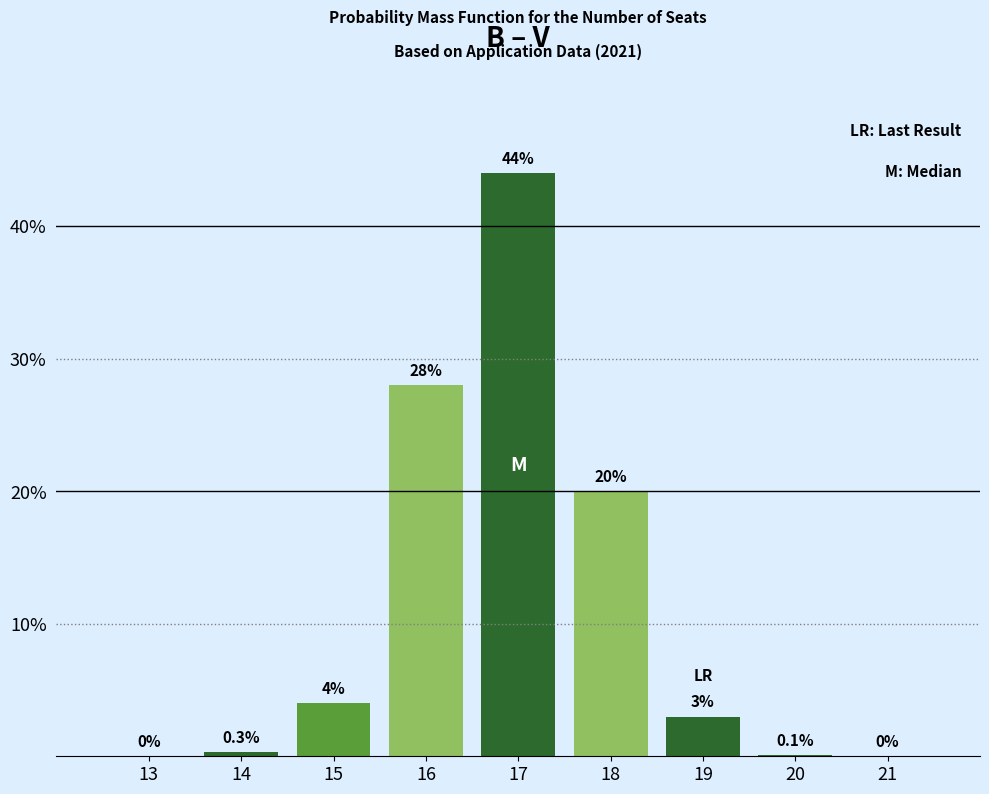

Reading left to right, list all the values displayed in this chart.

13=0.0	14=0.3	15=4.0	16=28.0	17=44.0	18=20.0	19=3.0	20=0.1	21=0.0